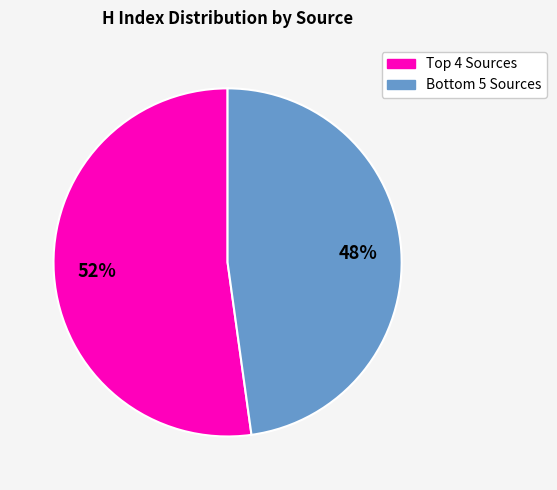

To the nearest percent, what is the difference between the largest and smallest slice percentages?

4%